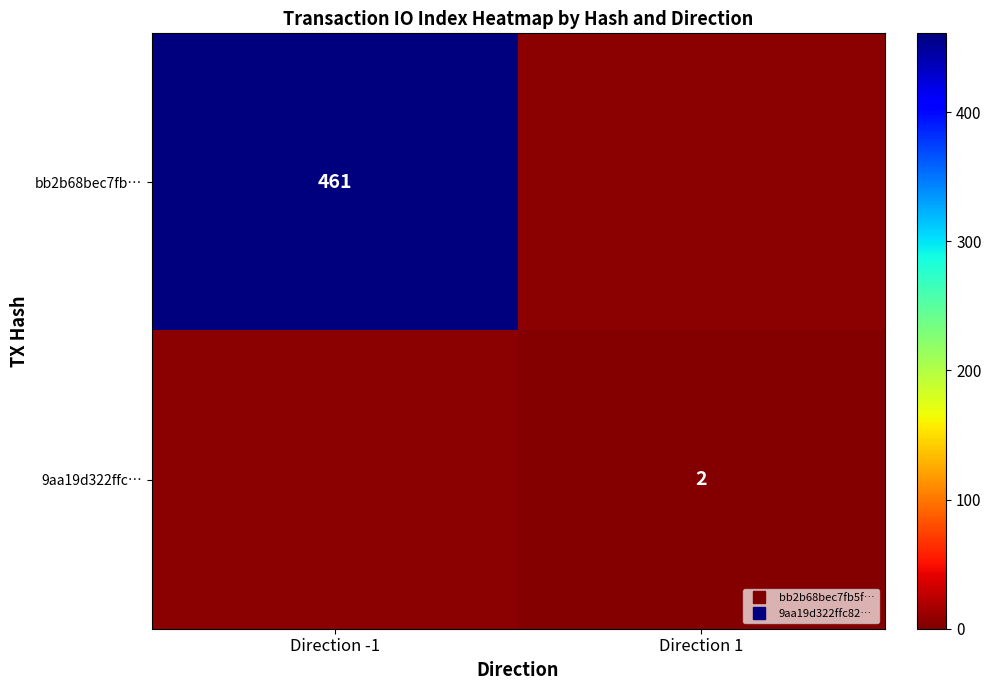

Is the value of bb2b68bec7fb… at Direction -1 greater than the value of 9aa19d322ffc… at Direction 1?

Yes